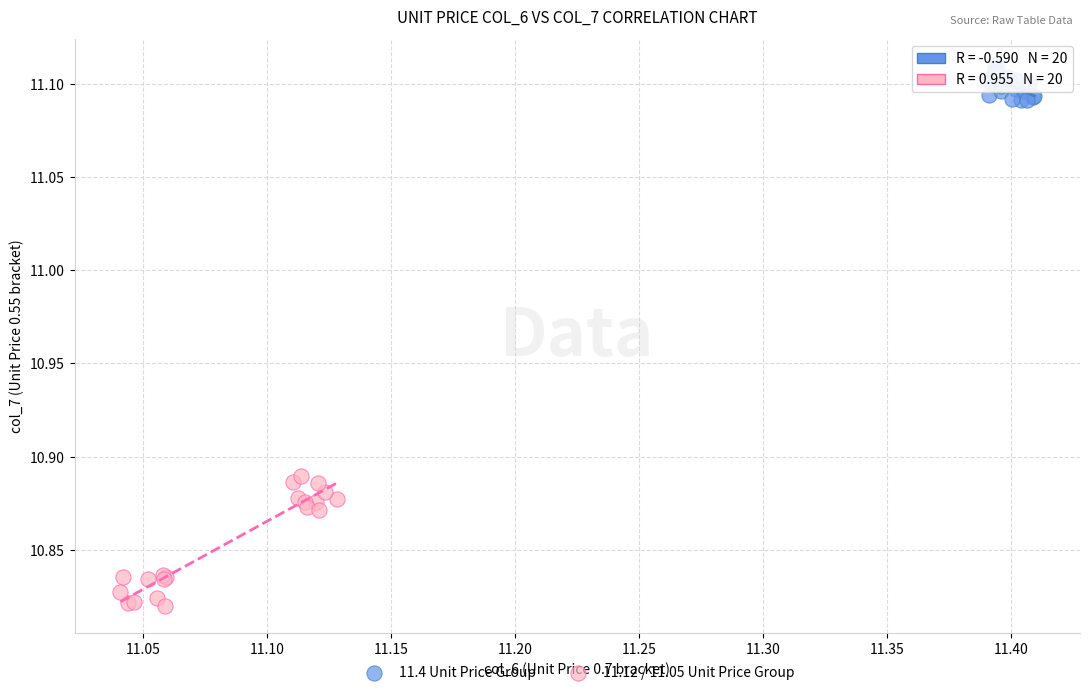

Which series contains the highest Y value?

11.4 Unit Price Group